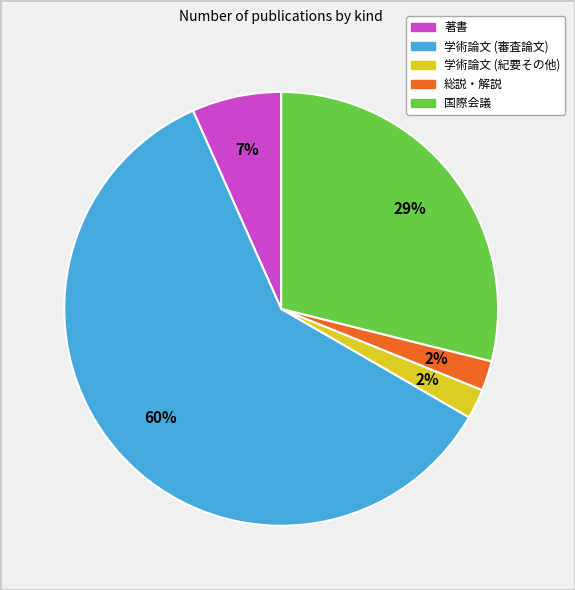

Which slice is the largest?

学術論文 (審査論文)